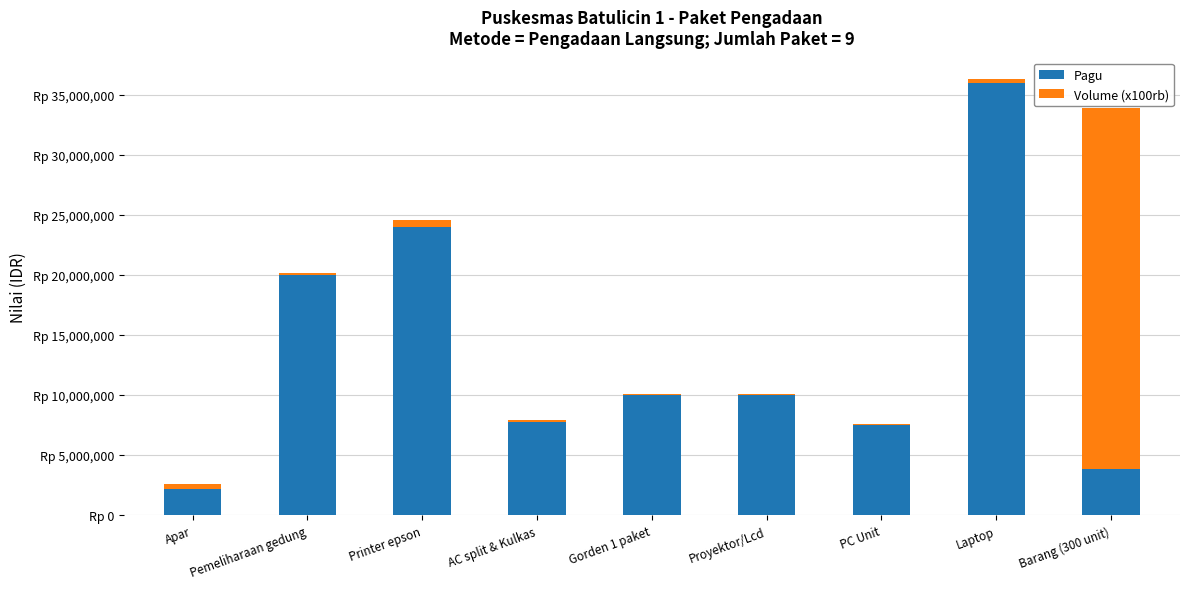

Does the chart contain stacked bars?

Yes